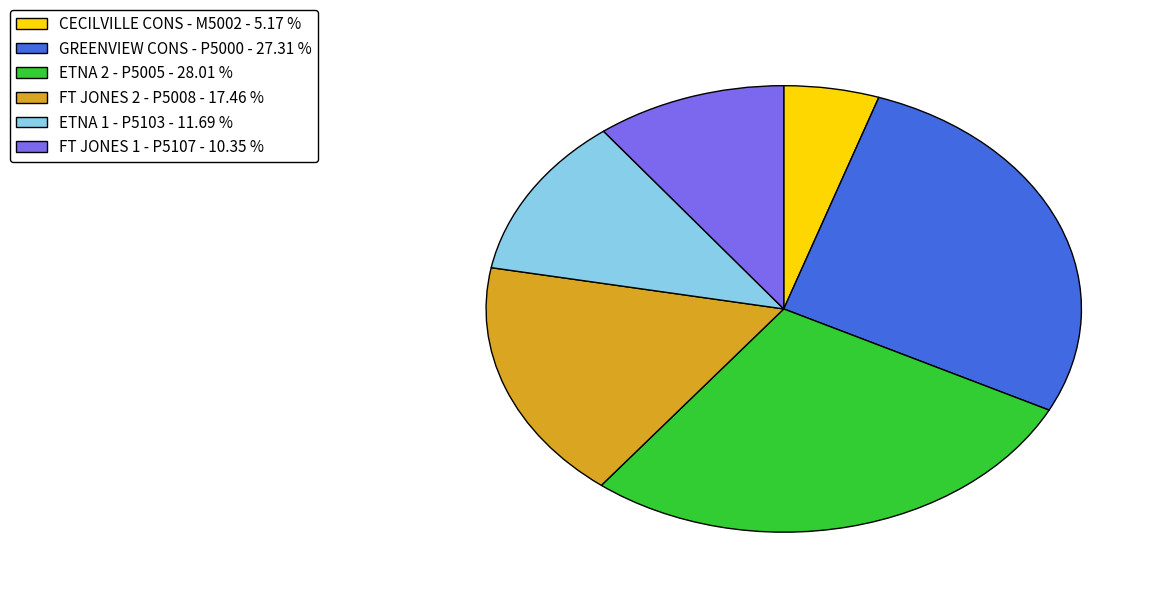

Is the sum of ETNA 1 - P5103 - 11.69 % and CECILVILLE CONS - M5002 - 5.17 % greater than half?

No